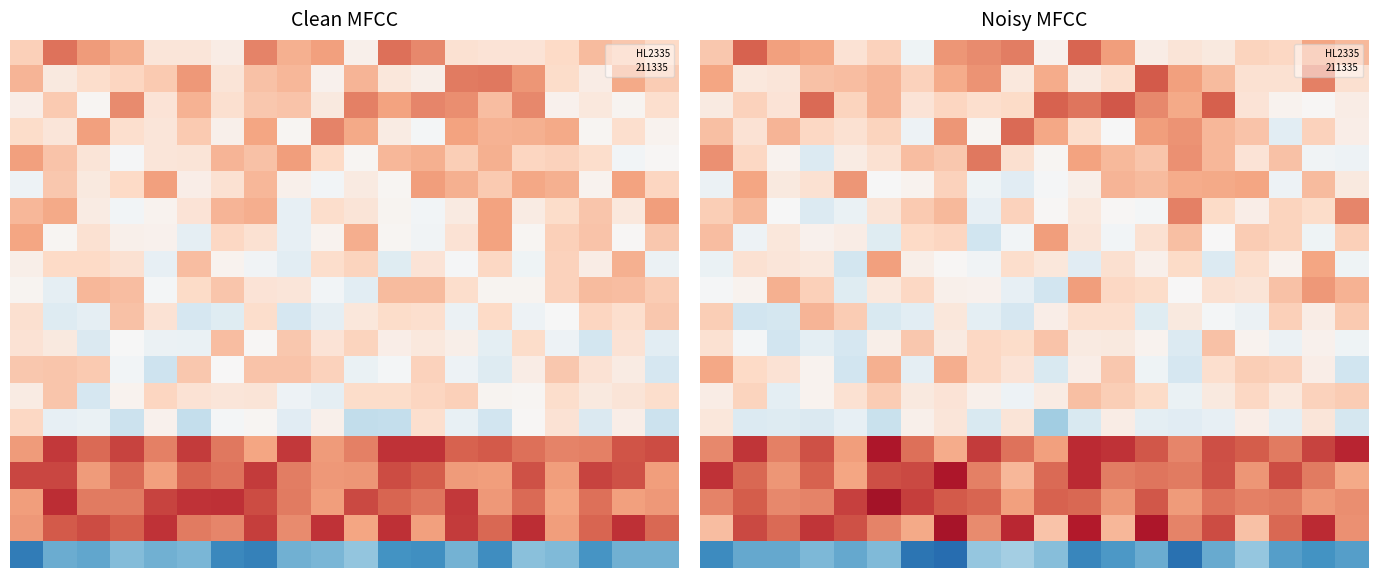

What is the greatest value displayed?

2.6